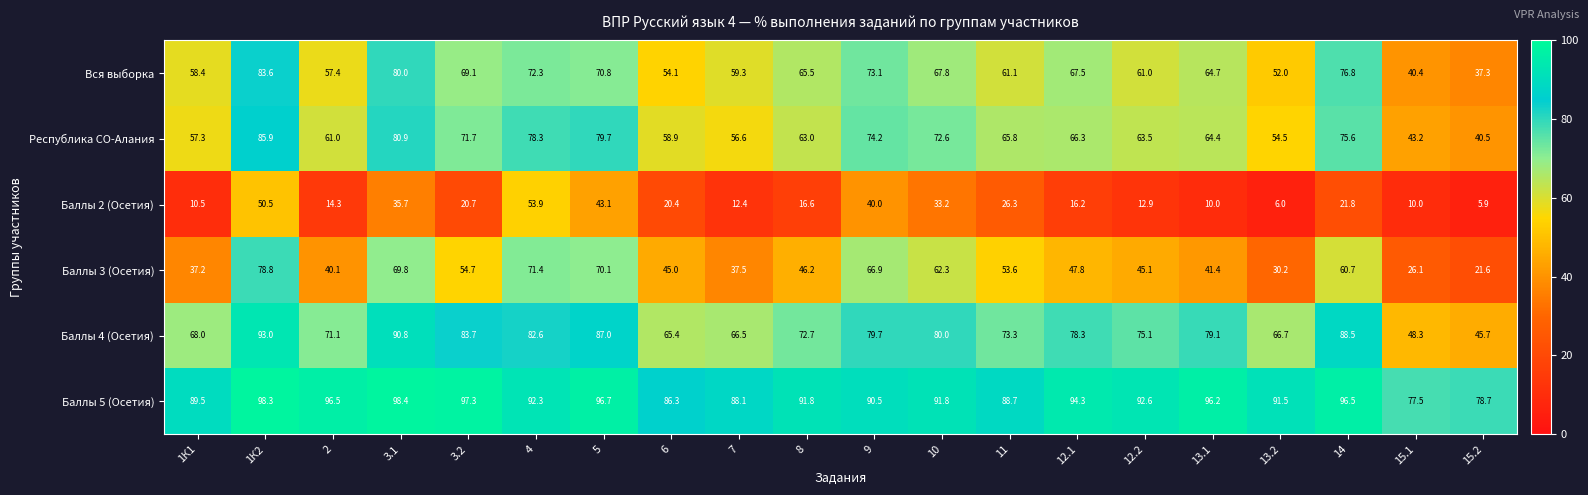

What is the difference between the second highest and second lowest values in the Баллы 5 (Осетия) series?

19.6